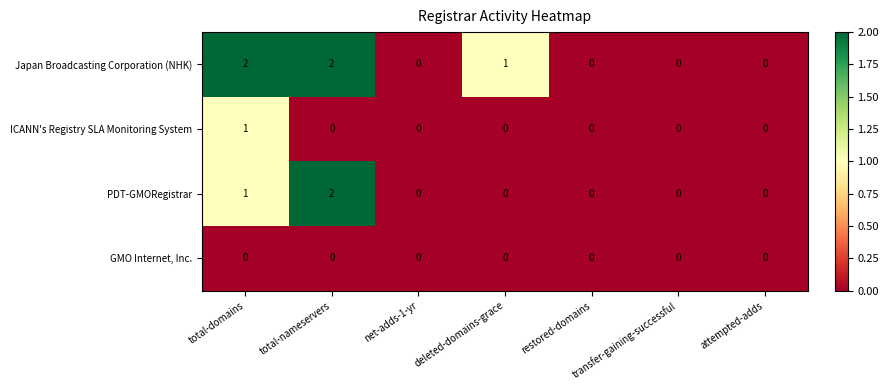

True or false: ICANN's Registry SLA Monitoring System has a value of 0 at transfer-gaining-successful.

True